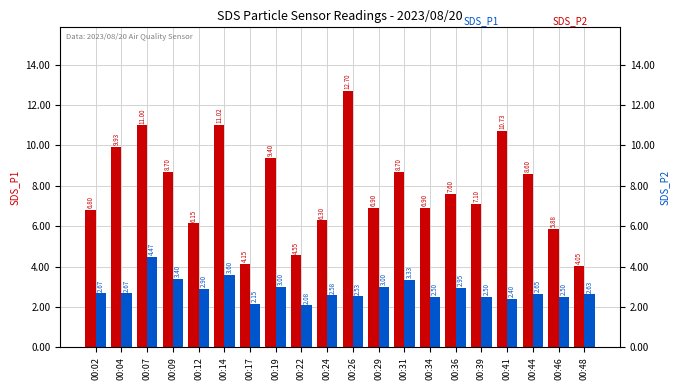

Reading left to right, what are all the values shown in this chart?

SDS_P1: 6.8	9.9	11.0	8.7	6.2	11.0	4.2	9.4	4.5	6.3	12.7	6.9	8.7	6.9	7.6	7.1	10.7	8.6	5.9	4.0
SDS_P2: 2.7	2.7	4.5	3.4	2.9	3.6	2.1	3.0	2.1	2.6	2.5	3.0	3.3	2.5	3.0	2.5	2.4	2.6	2.5	2.6